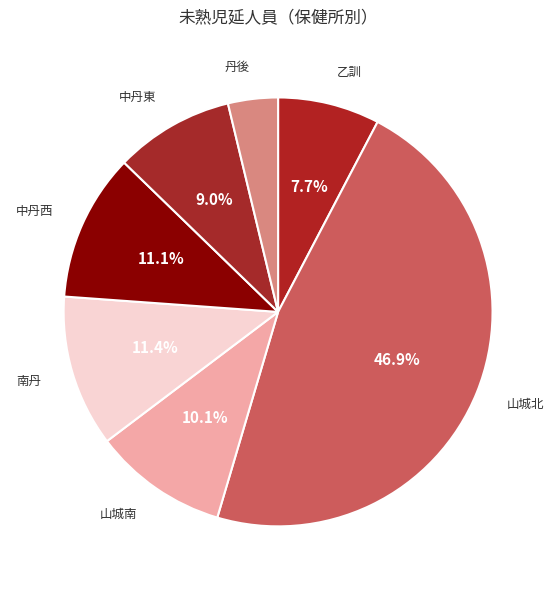

Count the number of slices in the pie.

7